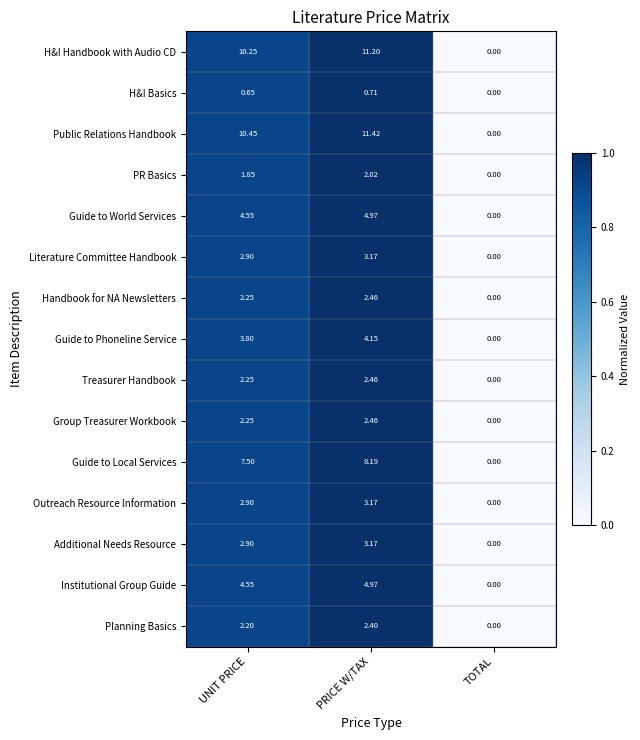

List the labels in order of Public Relations Handbook value, largest first.

PRICE W/TAX, UNIT PRICE, TOTAL